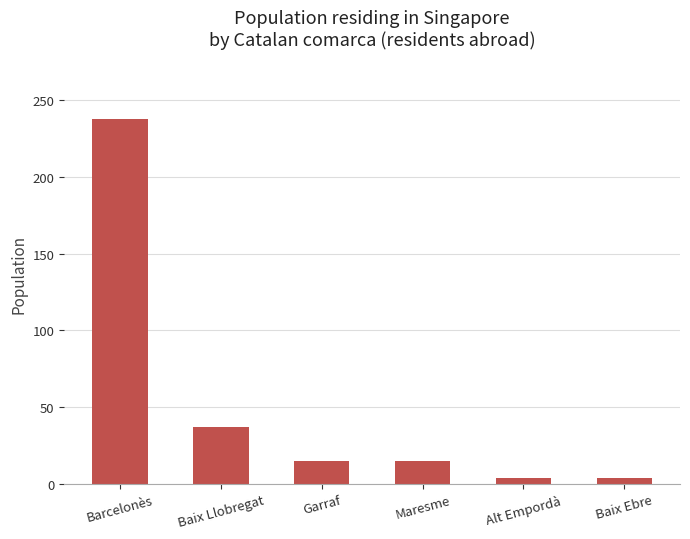

The value at Baix Llobregat is 24. True or false?

False